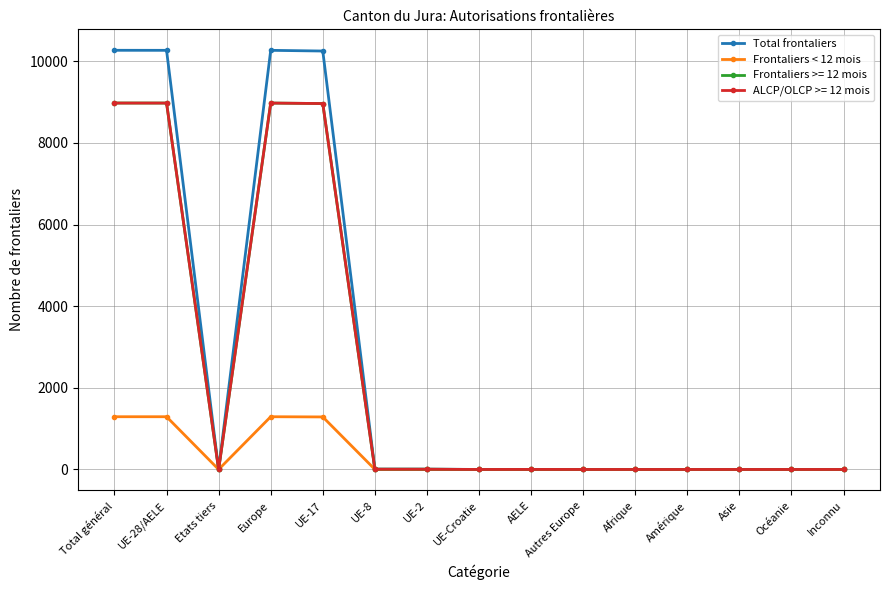

Between Europe and Autres Europe, which series saw the biggest shift?

Total frontaliers